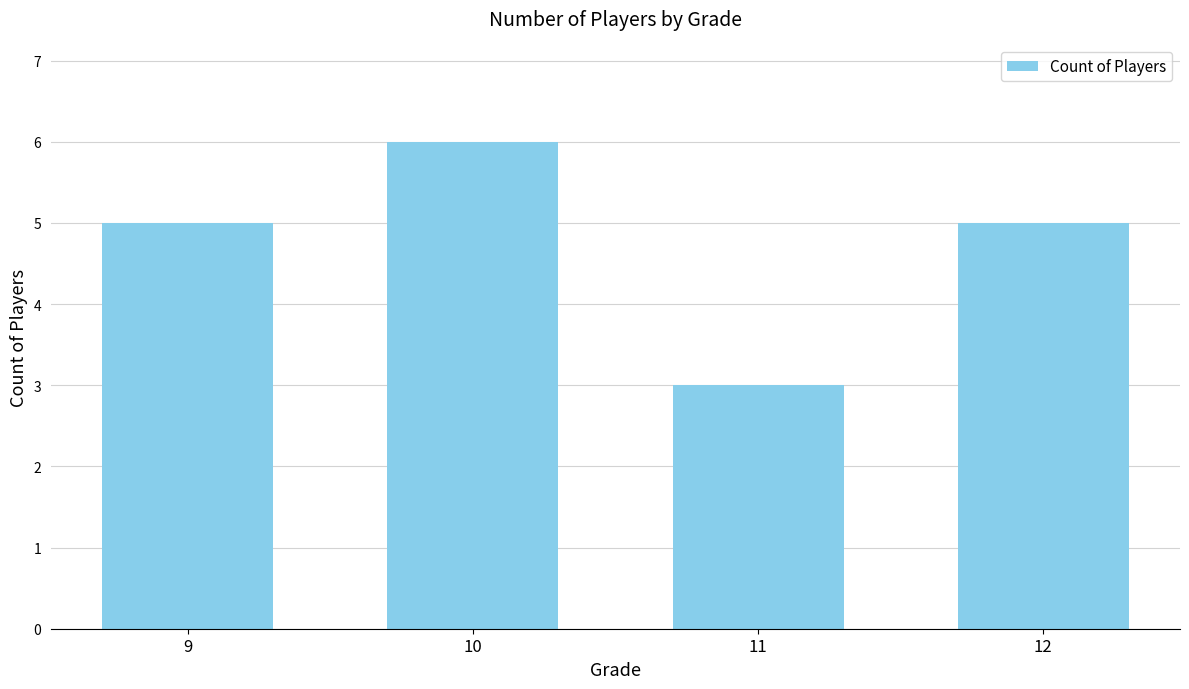

Does the chart contain stacked bars?

No